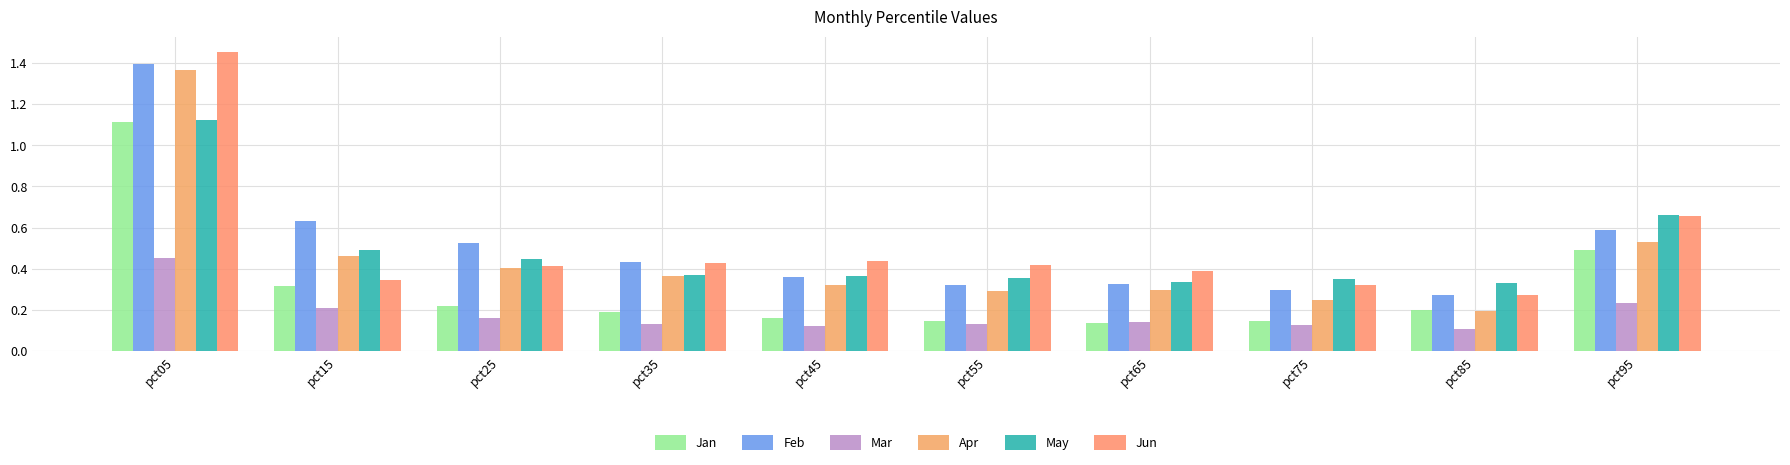

At which category is the sum across all series the highest?

pct05